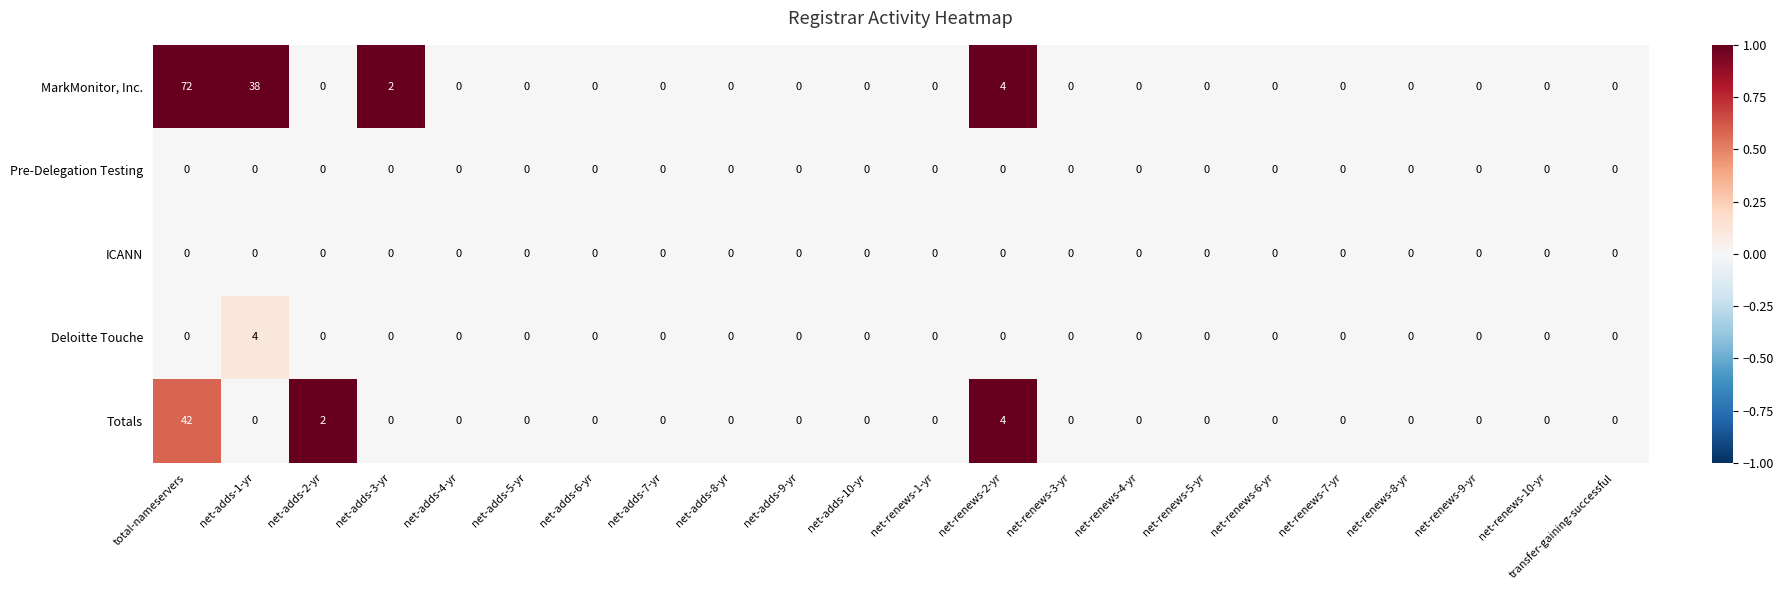

At which category is the sum across all series the highest?

total-nameservers